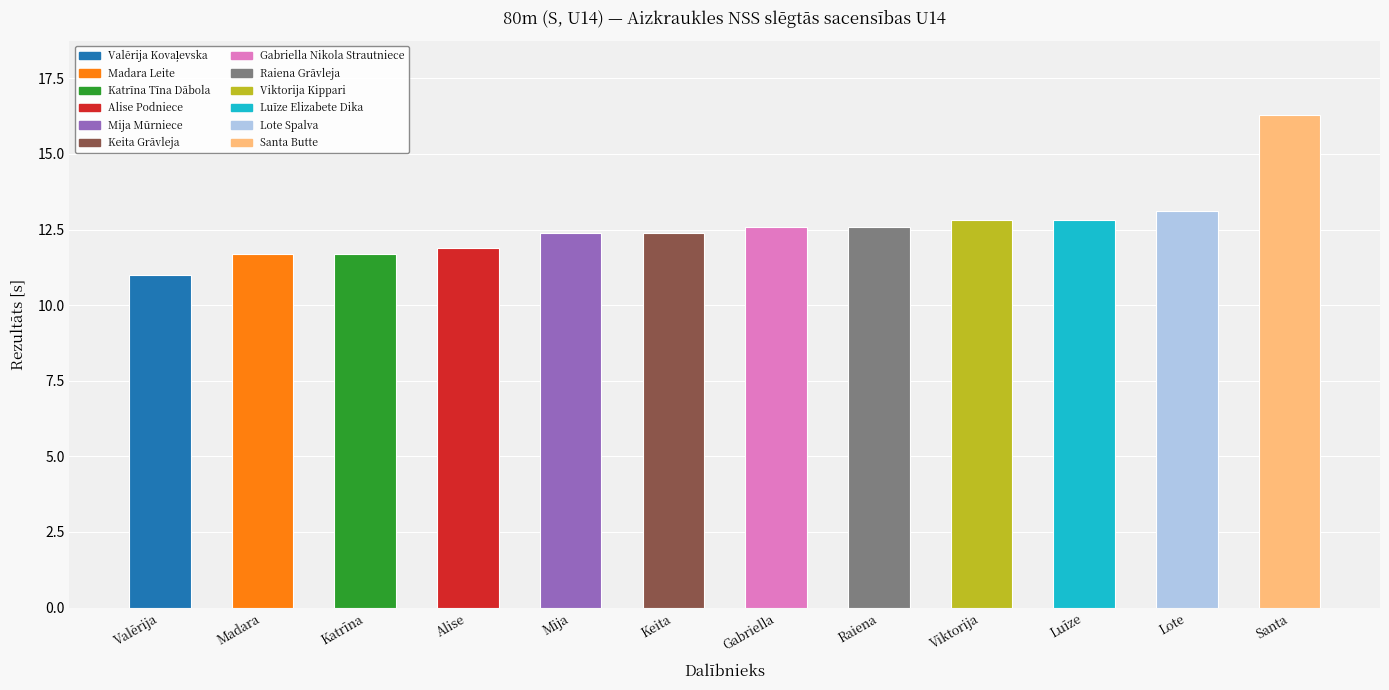

Are the bars horizontal?

No